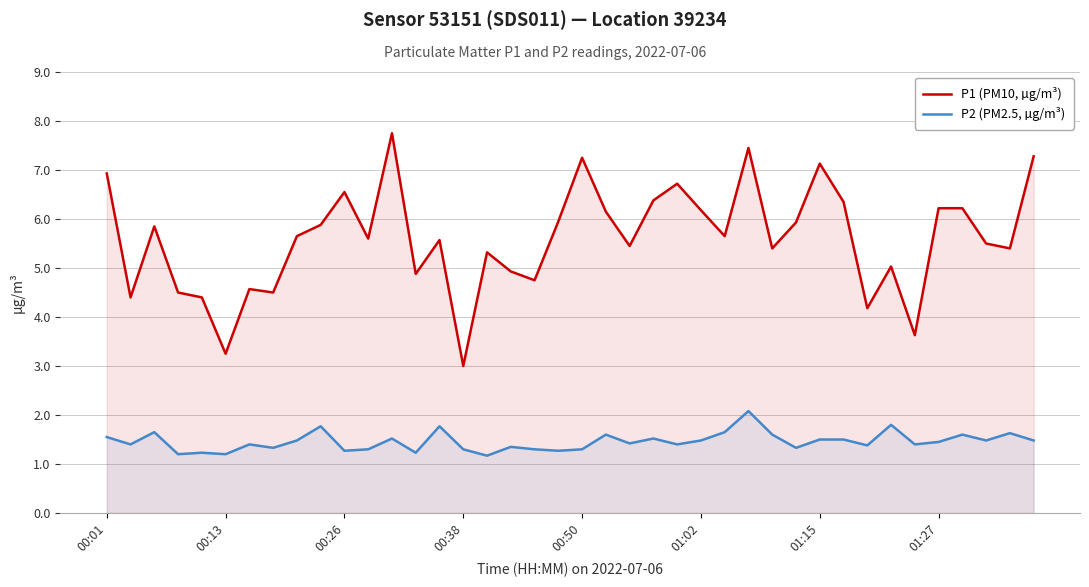

Reading right to left, what are all the values shown in this chart?

P1 (PM10, µg/m³): 7.3	5.4	5.5	6.2	6.2	3.6	5.0	4.2	6.3	7.1	5.9	5.4	7.5	5.7	6.2	6.7	6.4	5.5	6.2	7.2	6.0	4.8	4.9	5.3	3.0	5.6	4.9	7.8	5.6	6.5	5.9	5.7	4.5	4.6	3.2	4.4	4.5	5.8	4.4	6.9
P2 (PM2.5, µg/m³): 1.5	1.6	1.5	1.6	1.4	1.4	1.8	1.4	1.5	1.5	1.3	1.6	2.1	1.6	1.5	1.4	1.5	1.4	1.6	1.3	1.3	1.3	1.4	1.2	1.3	1.8	1.2	1.5	1.3	1.3	1.8	1.5	1.3	1.4	1.2	1.2	1.2	1.6	1.4	1.6